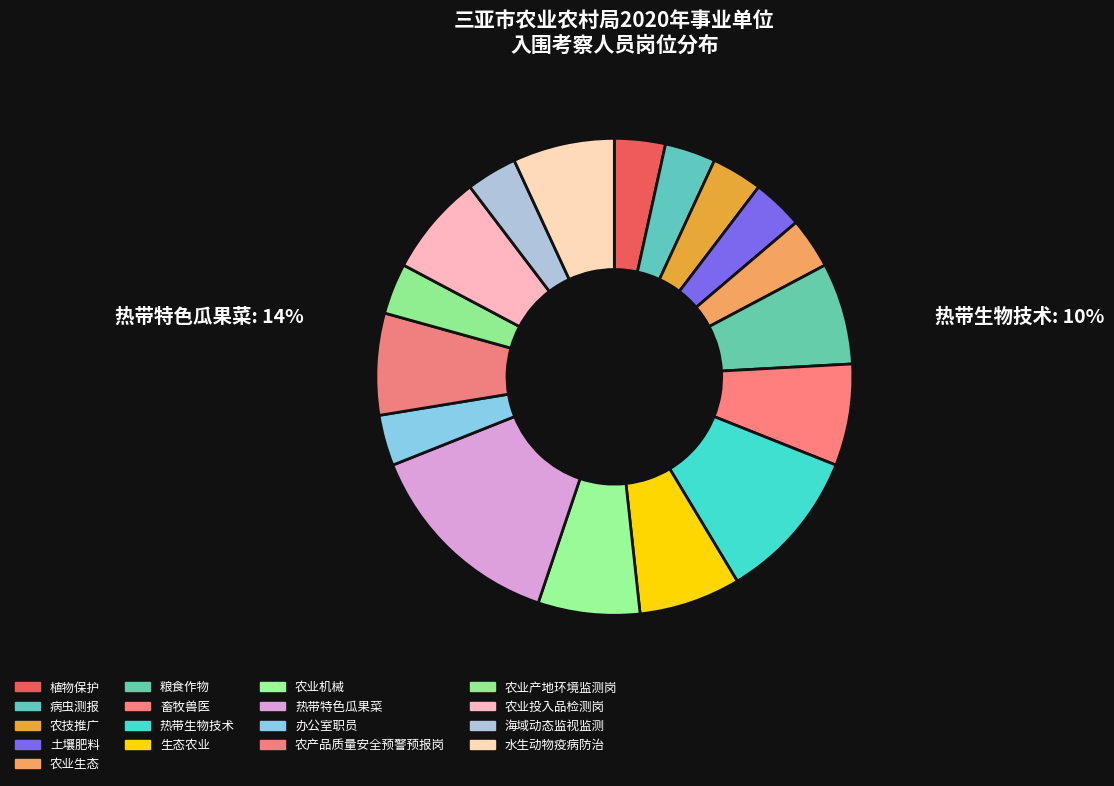

To the nearest percent, what percentage of the pie is 农产品质量安全预警预报岗?

7%